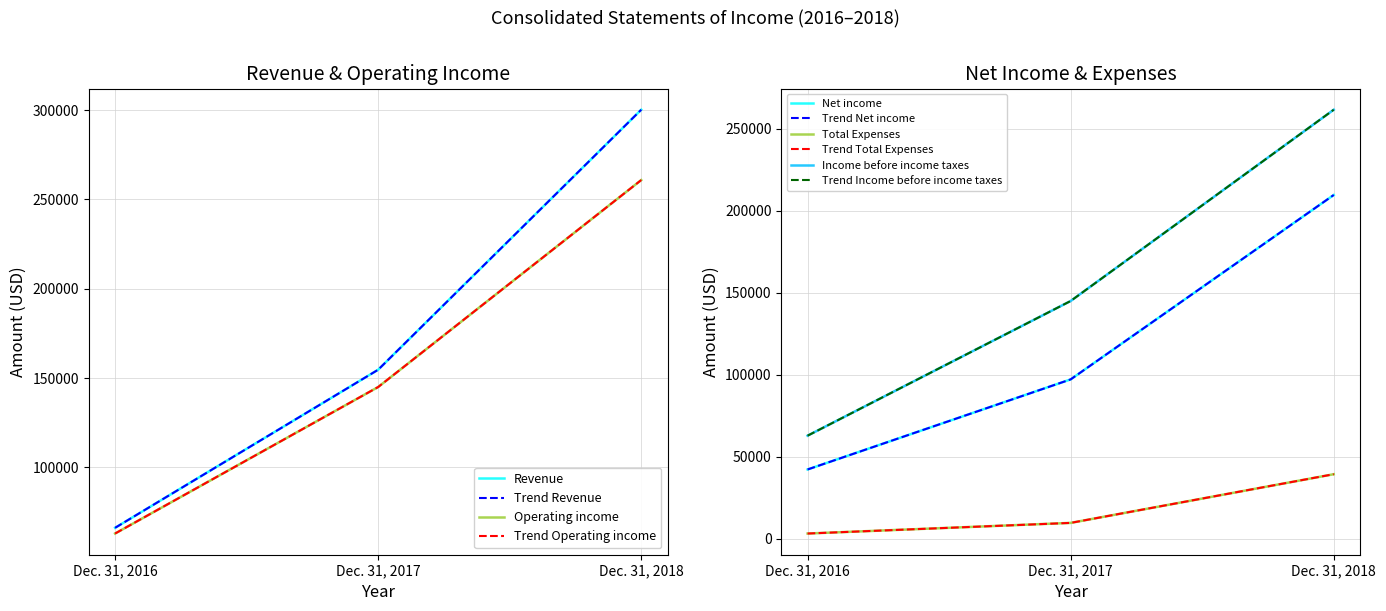

At which category does the chart reach its peak across all series?

Dec. 31, 2018